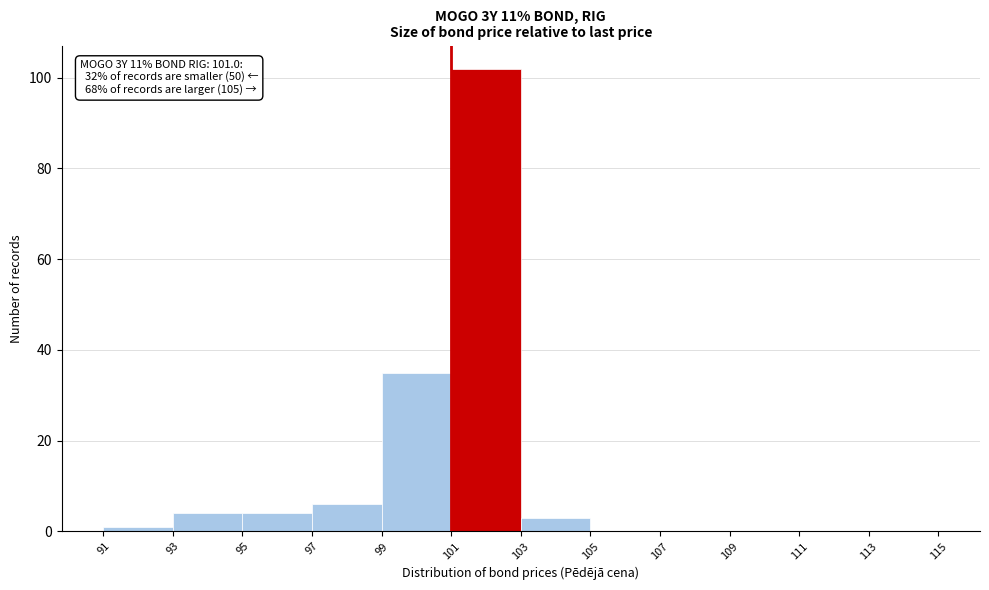

Over which range of the x-axis is the bar tallest?

101 to 103